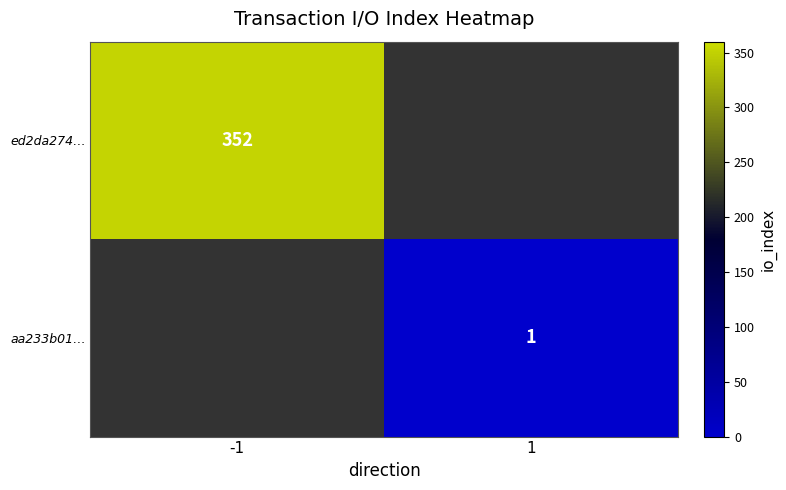

Which has a higher value, 1 or -1?

-1